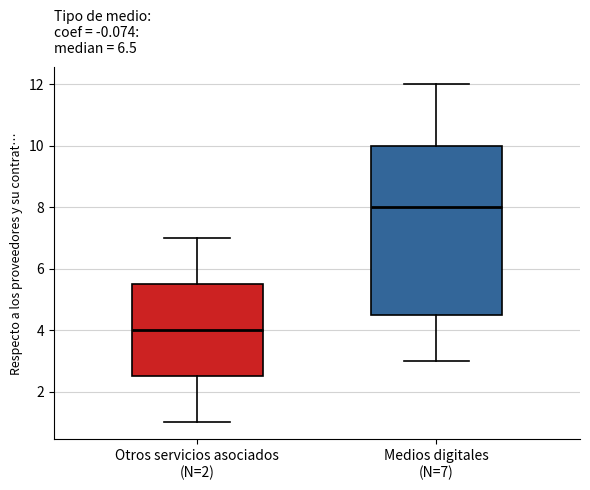

Where is the upper edge of the box for Medios digitales (N=7) on the y-axis? The values are not printed on the chart, so give them approximately, as read against the axis.

10.0